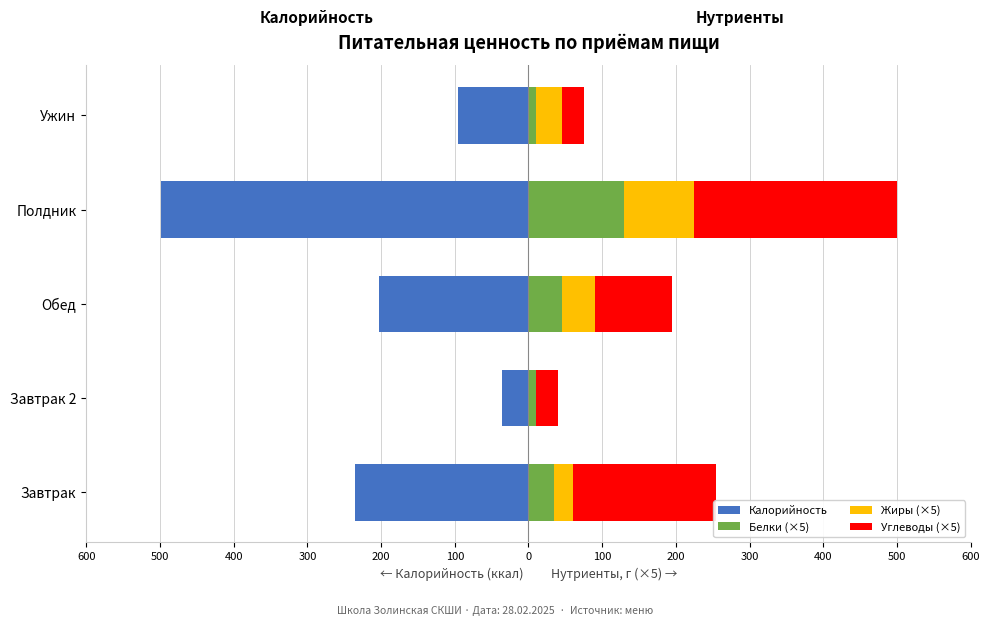

What is the value of the Жиры (×5) bar at the 3rd from the left?

45